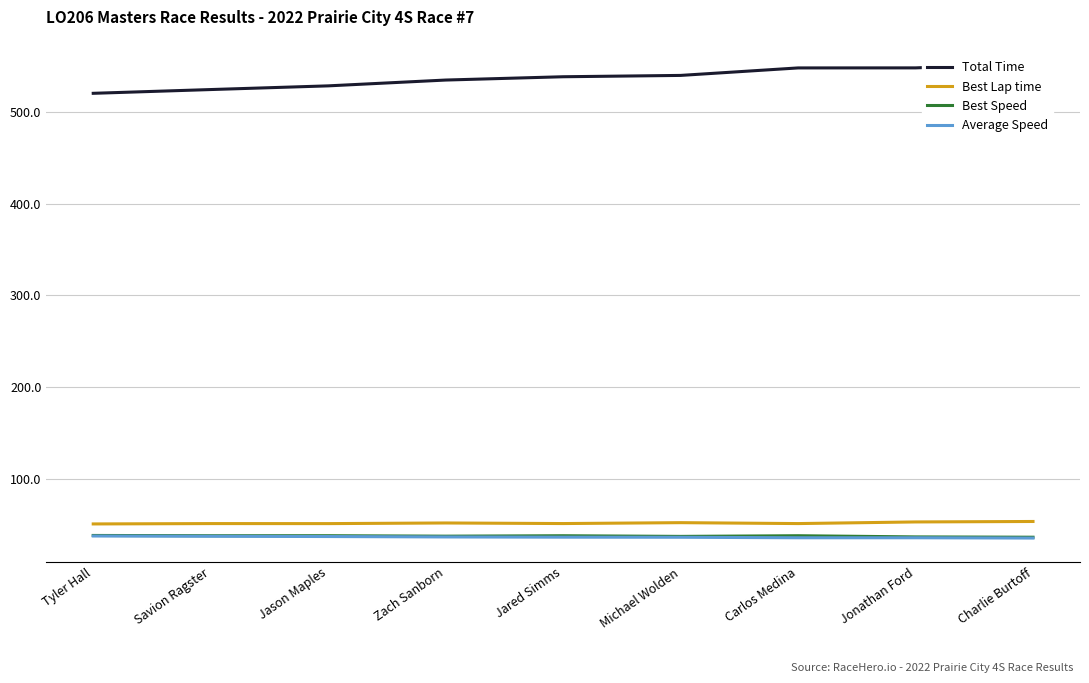

Reading left to right, list all the values displayed in this chart.

Total Time: Tyler Hall=520.0	Savion Ragster=524.1	Jason Maples=528.1	Zach Sanborn=534.5	Jared Simms=538.1	Michael Wolden=539.5	Carlos Medina=547.7	Jonathan Ford=547.7	Charlie Burtoff=552.6
Best Lap time: Tyler Hall=51.2	Savion Ragster=51.6	Jason Maples=51.6	Zach Sanborn=52.3	Jared Simms=51.6	Michael Wolden=52.6	Carlos Medina=51.6	Jonathan Ford=53.4	Charlie Burtoff=53.9
Best Speed: Tyler Hall=38.7	Savion Ragster=38.4	Jason Maples=38.4	Zach Sanborn=37.9	Jared Simms=38.4	Michael Wolden=37.6	Carlos Medina=38.4	Jonathan Ford=37.1	Charlie Burtoff=36.7
Average Speed: Tyler Hall=38.1	Savion Ragster=37.8	Jason Maples=37.5	Zach Sanborn=37.0	Jared Simms=36.8	Michael Wolden=36.7	Carlos Medina=36.2	Jonathan Ford=36.2	Charlie Burtoff=35.8